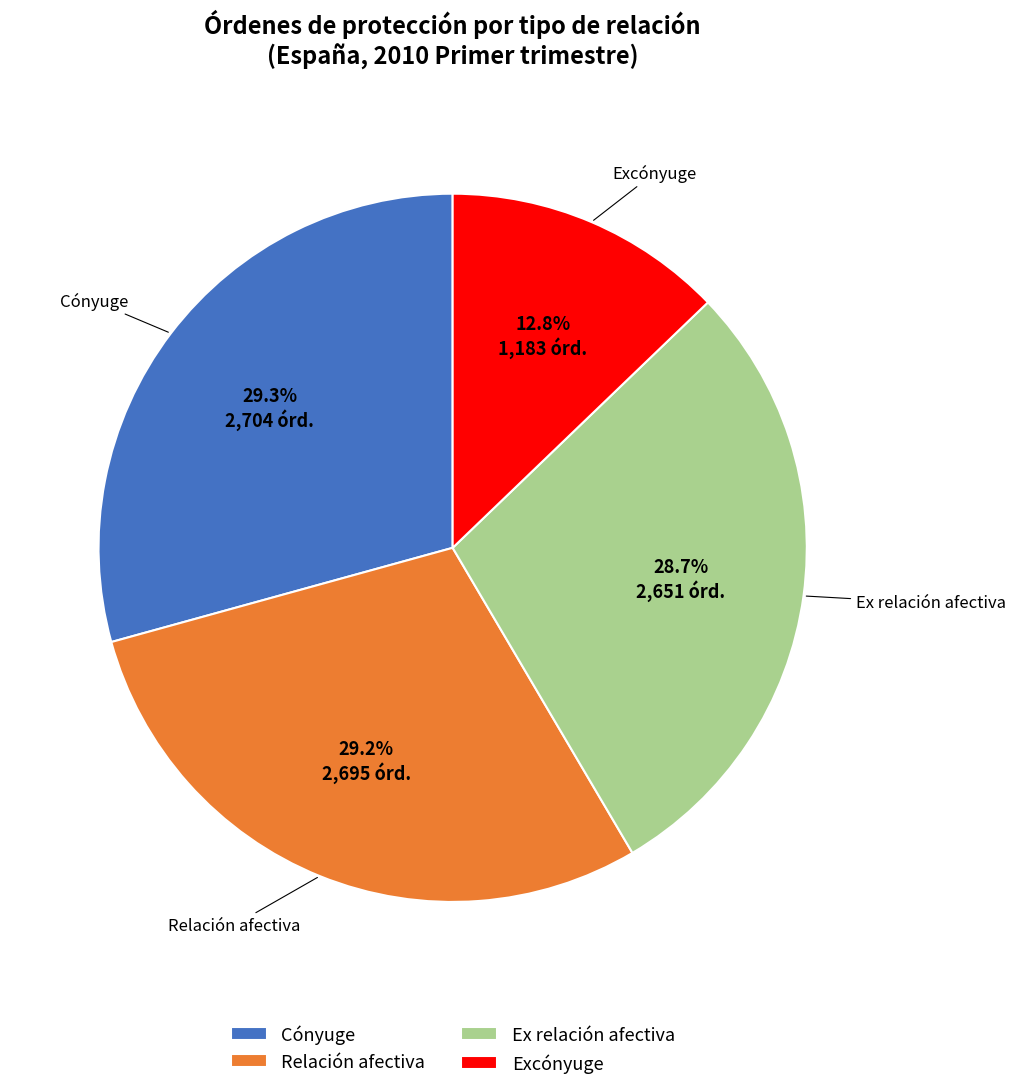

Is there any slice that represents more than half of the pie?

No